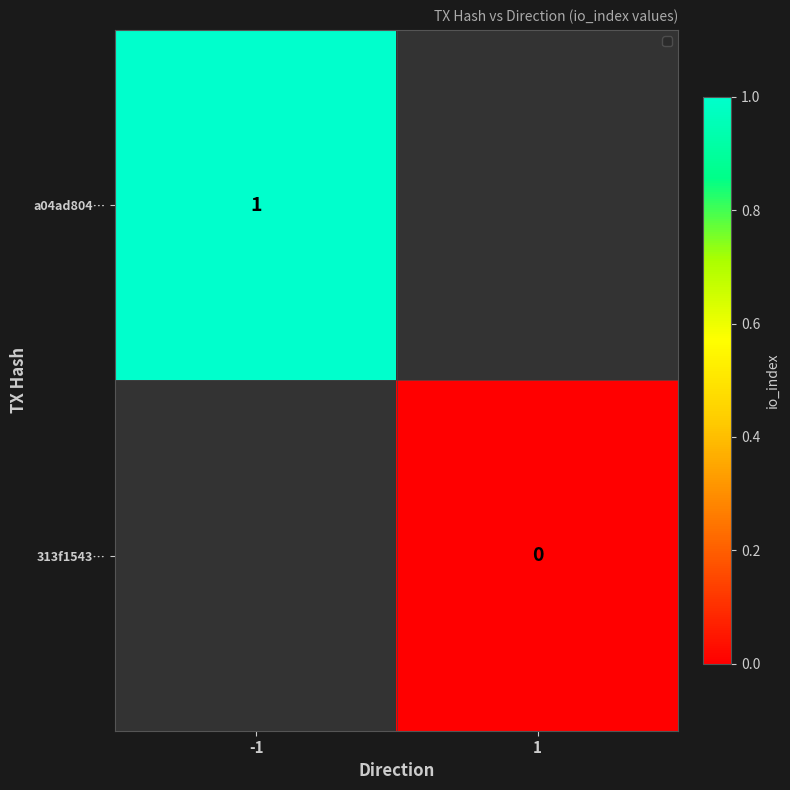

Rank the categories by 313f1543… value from lowest to highest.

-1, 1